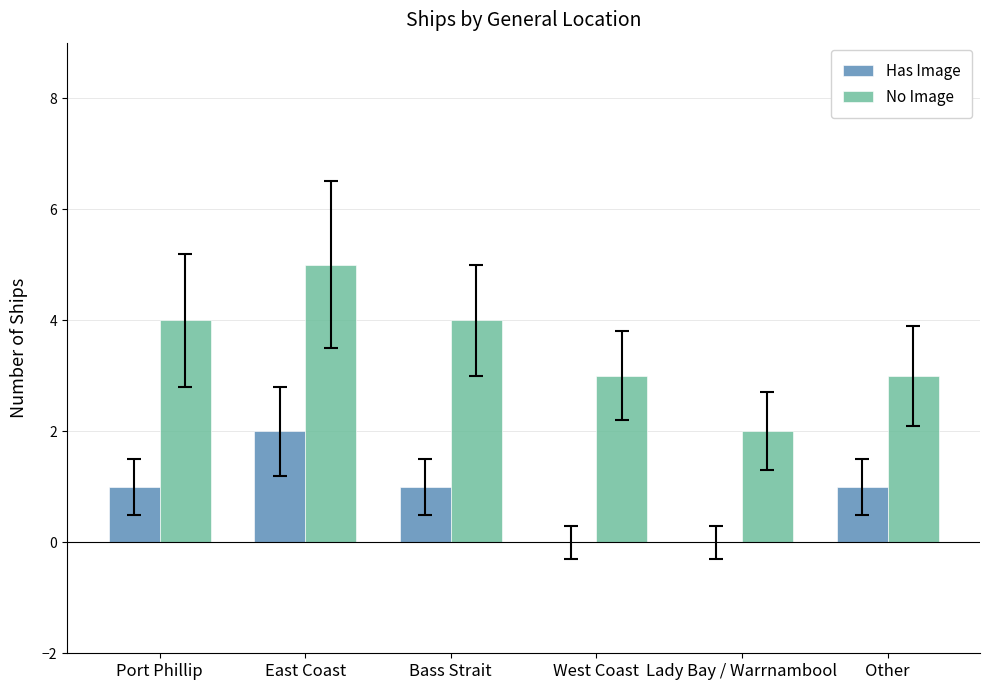

Which series changed the most between West Coast and Other?

Has Image